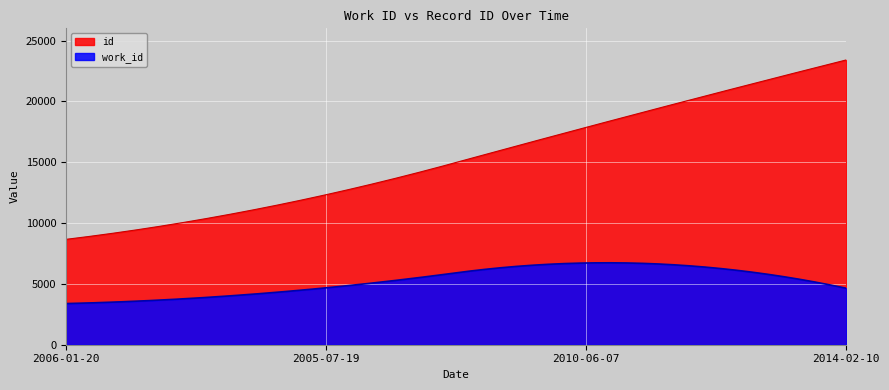

What is the difference between the maximum and minimum values in the id series?

14743.0